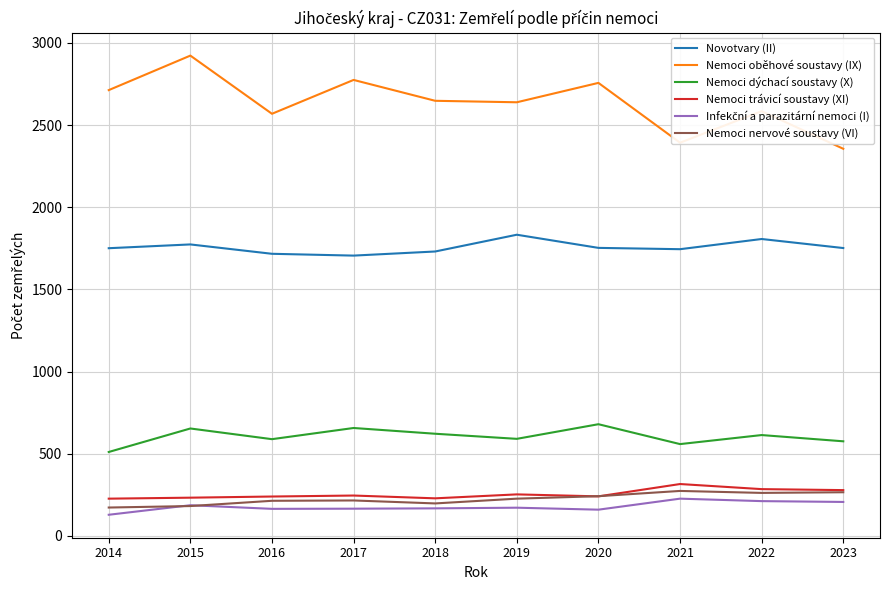

What is the minimum value shown in the chart?

129